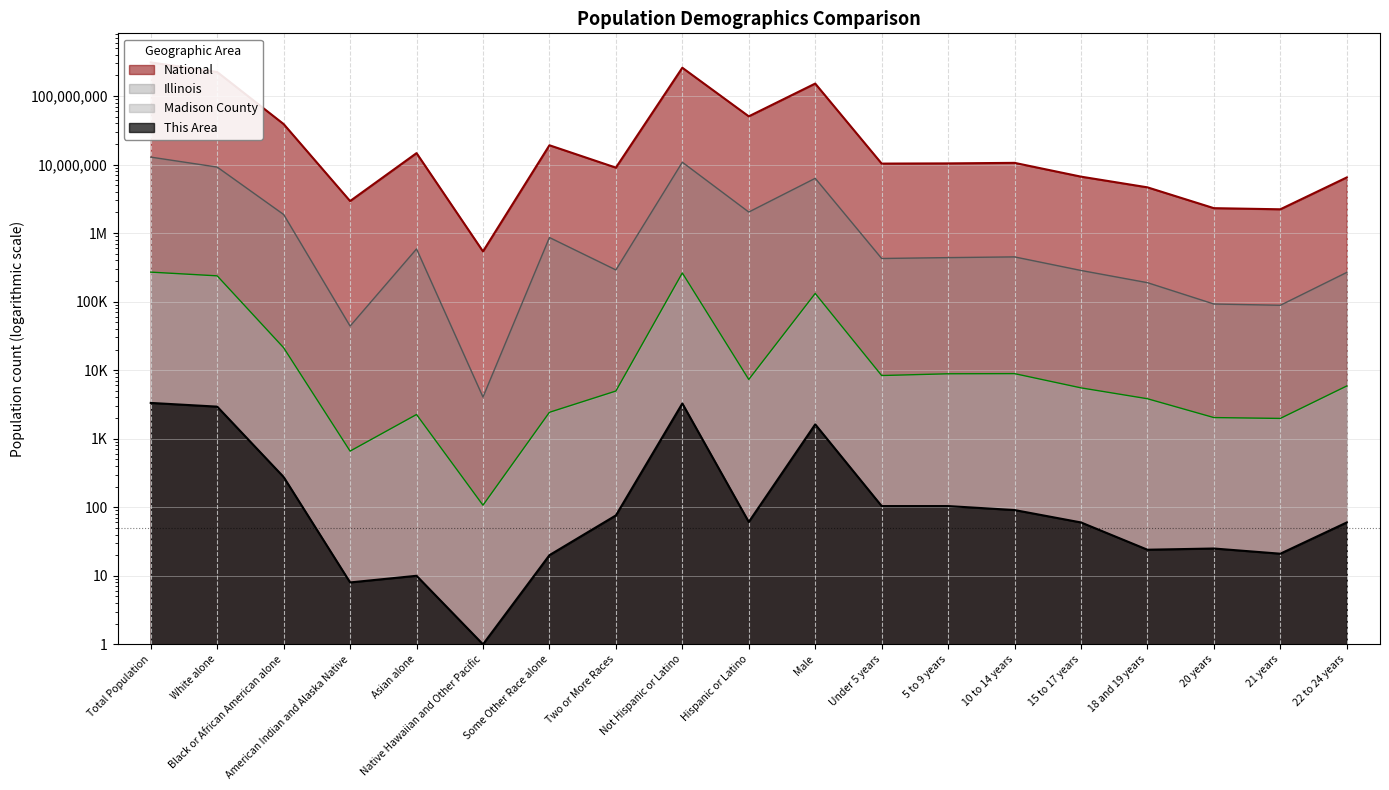

The Madison County series shows 2254 at Asian alone. True or false?

True